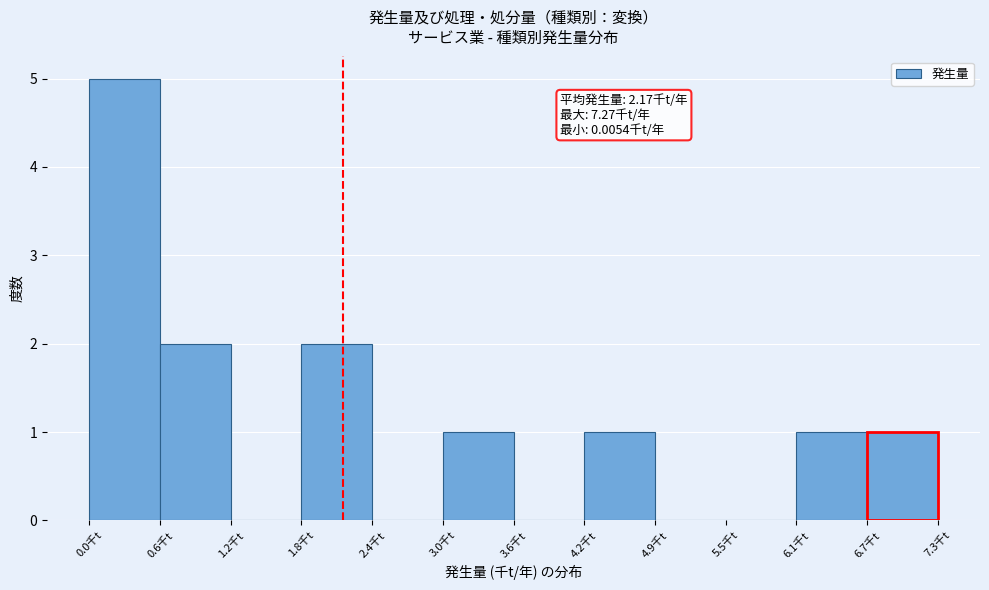

Which range on the x-axis has the tallest bar?

0.0 to 0.6